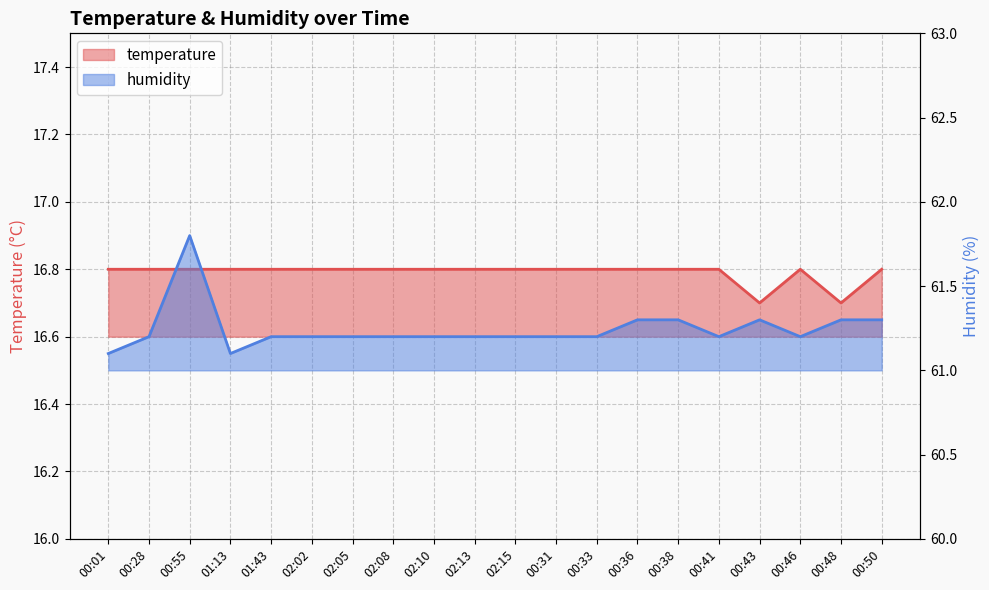

At which label is temperature closest to 16?

00:43